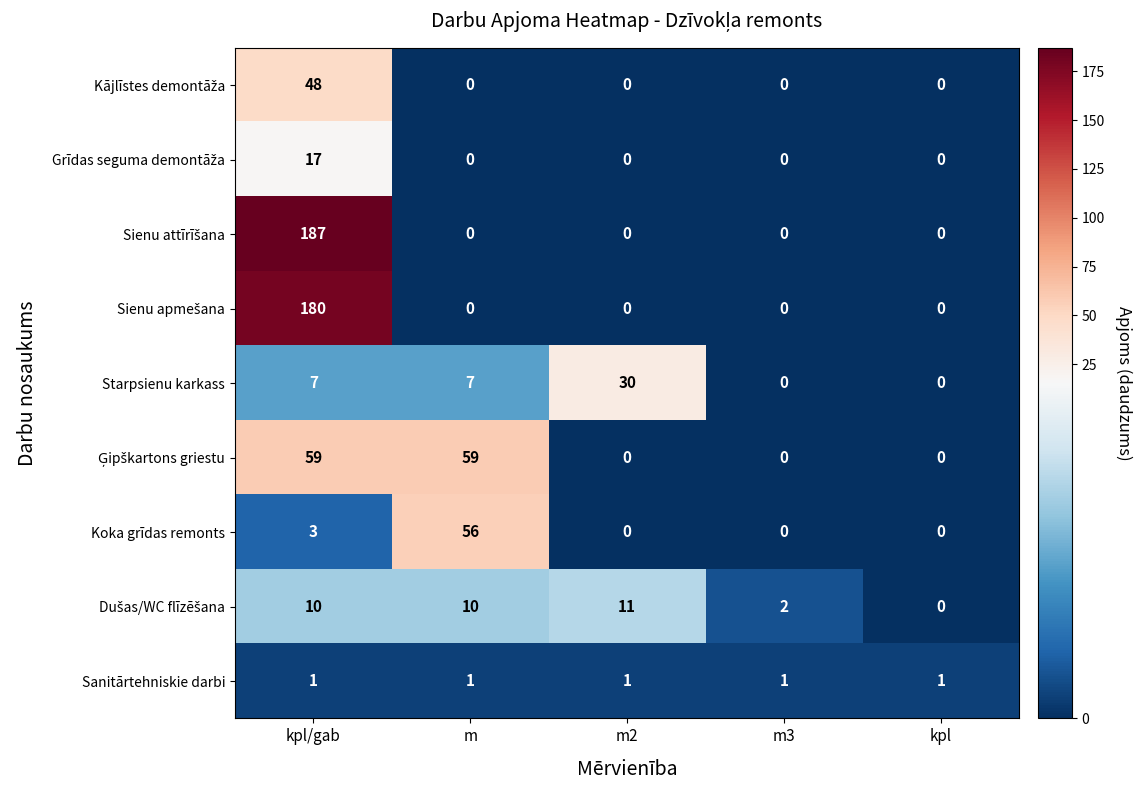

What is the spread (max minus min) of values at m2?

30